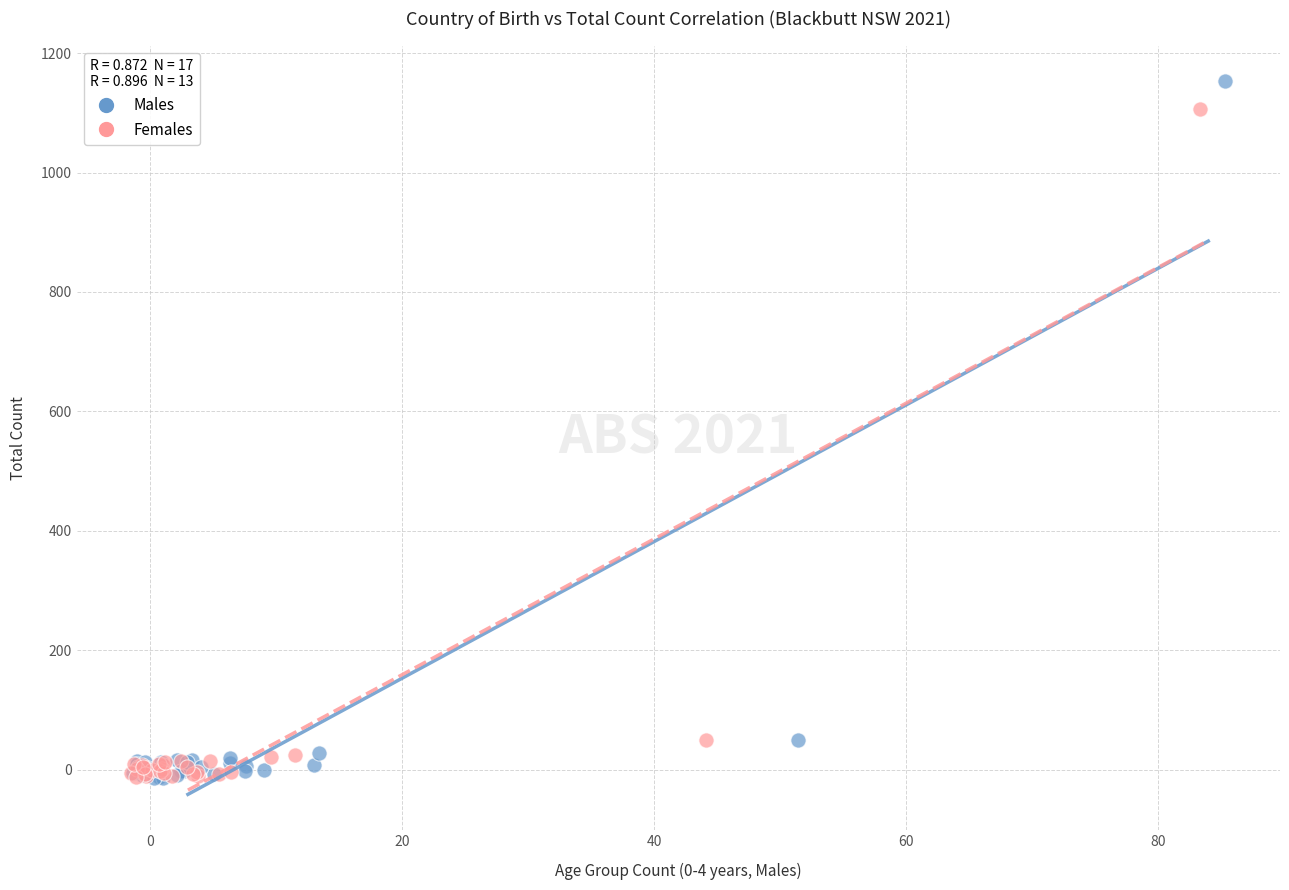

Which series contains the highest Y value?

Males